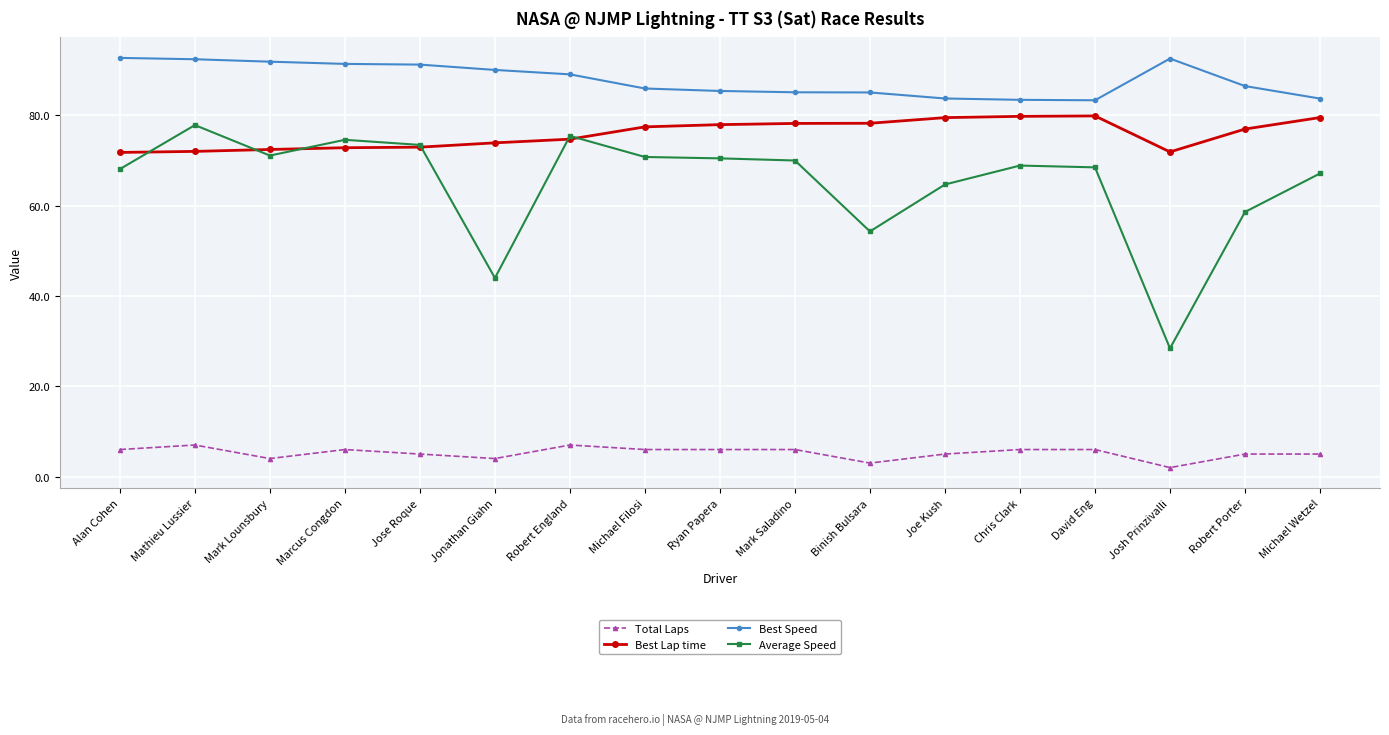

Does the chart display data point markers on the line(s)?

Yes